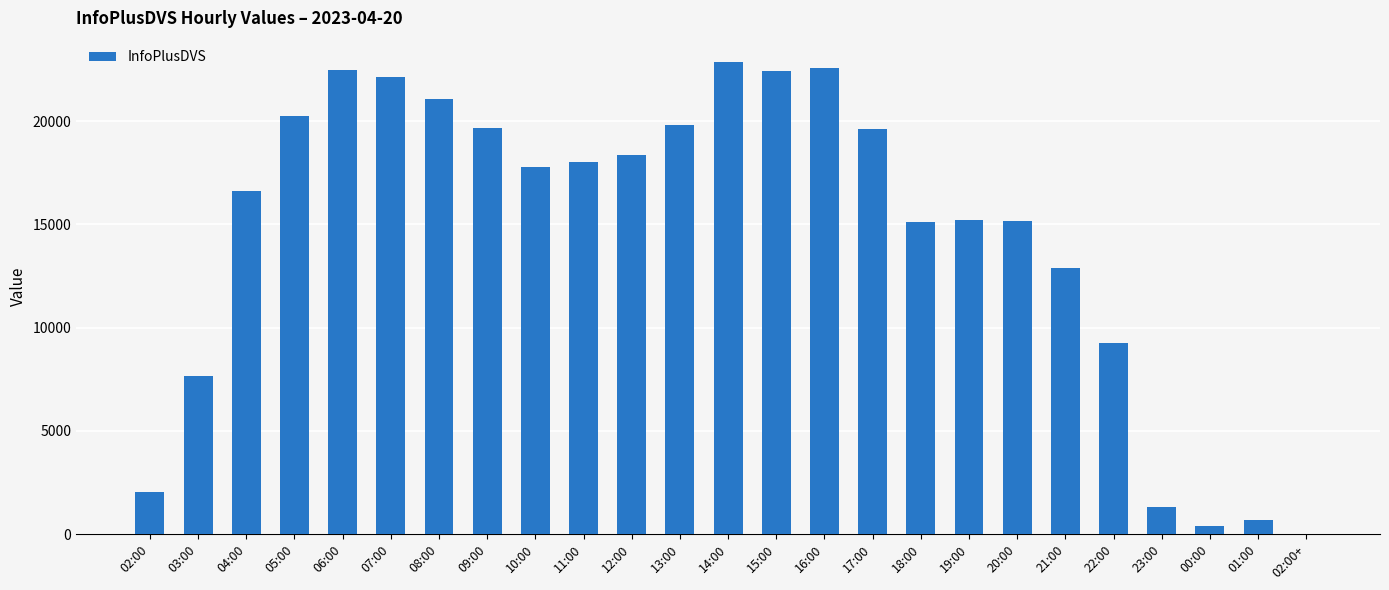

What is the greatest value displayed?

22886